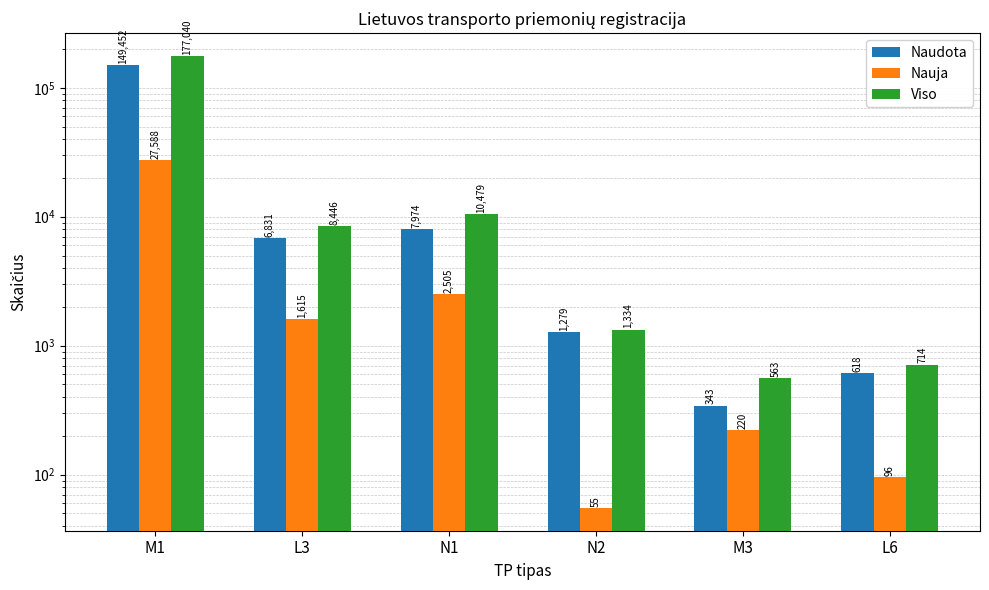

The Viso series shows 15235 at N1. True or false?

False